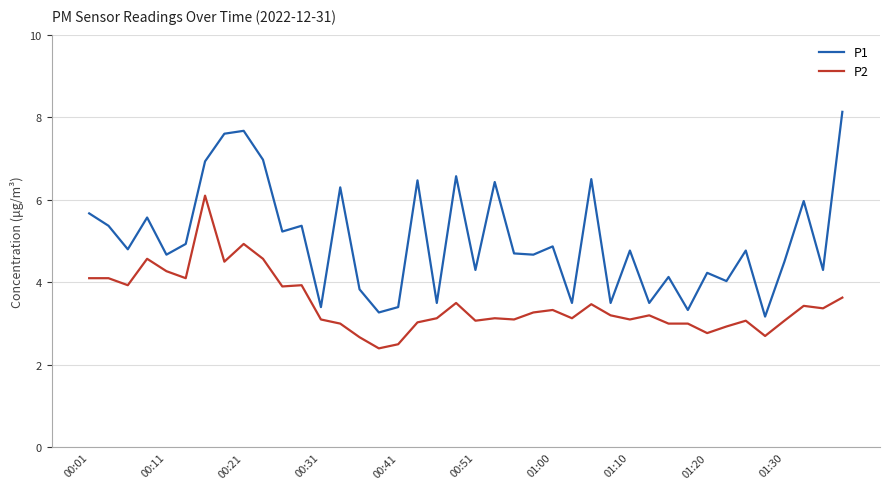

List the series in order of their peak value, lowest first.

P2, P1